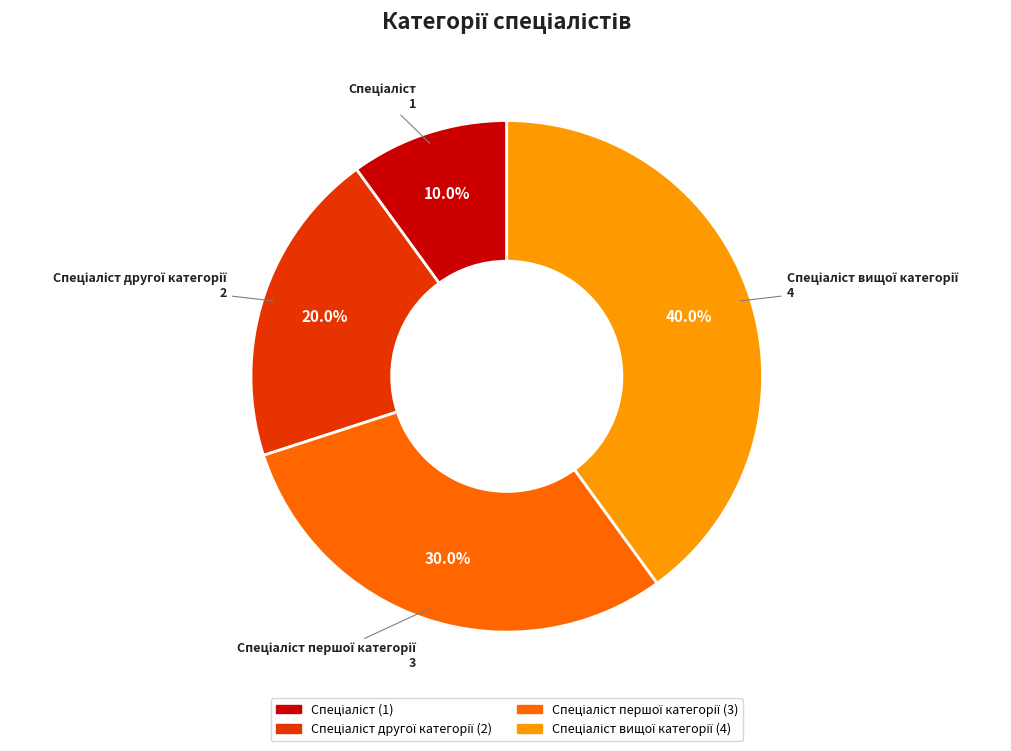

Is there a majority slice in this chart?

No